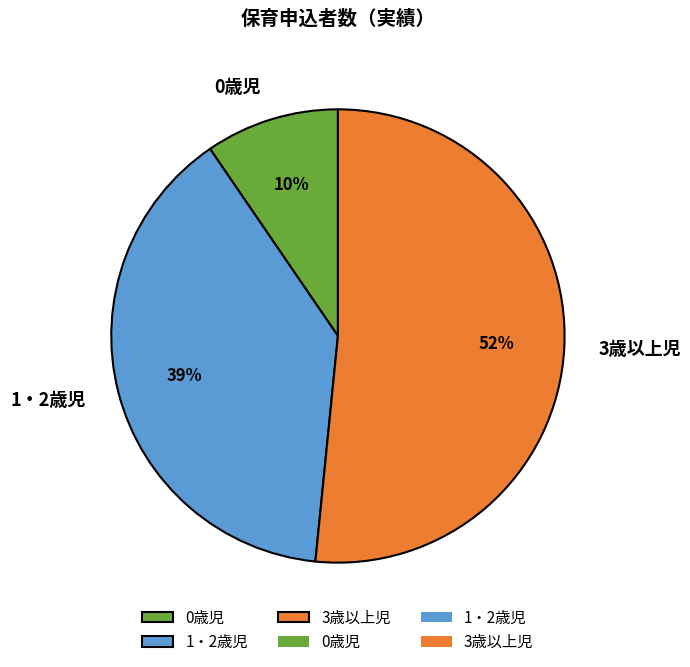

Which category has the biggest portion of the pie?

3歳以上児